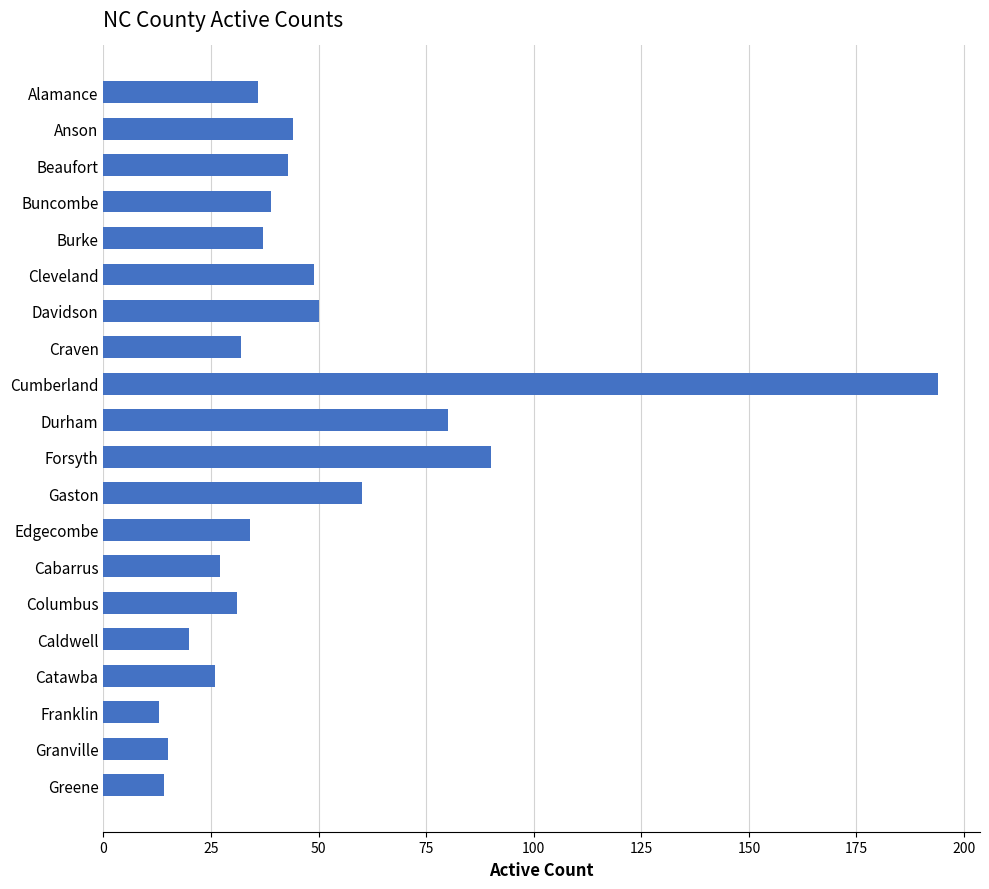

What is the maximum value shown in the chart?

194